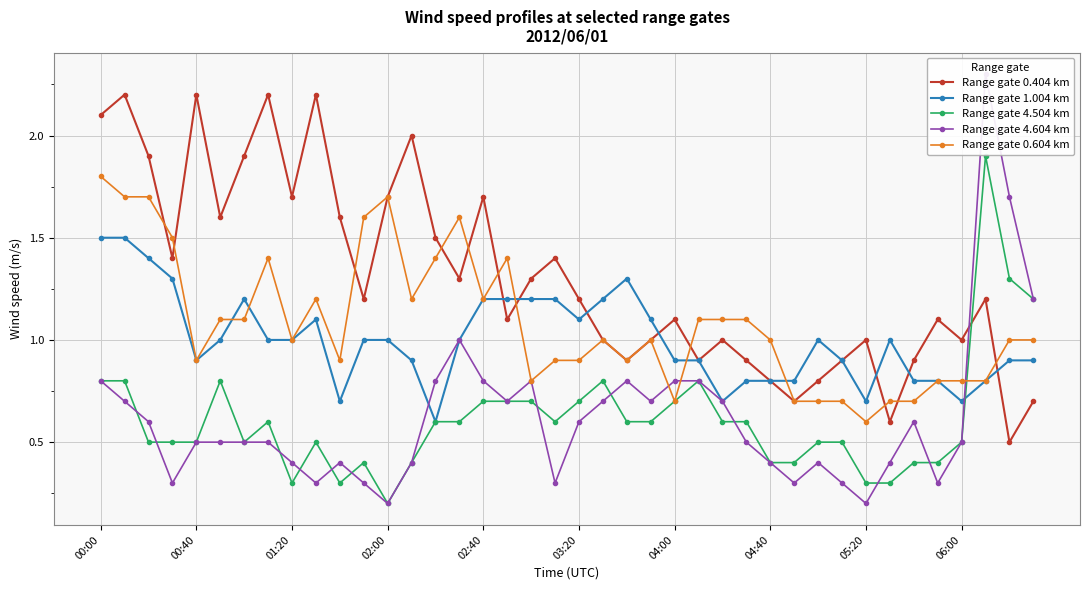

Rank the series at 13 from lowest to highest value.

Range gate 4.504 km, Range gate 4.604 km, Range gate 1.004 km, Range gate 0.604 km, Range gate 0.404 km